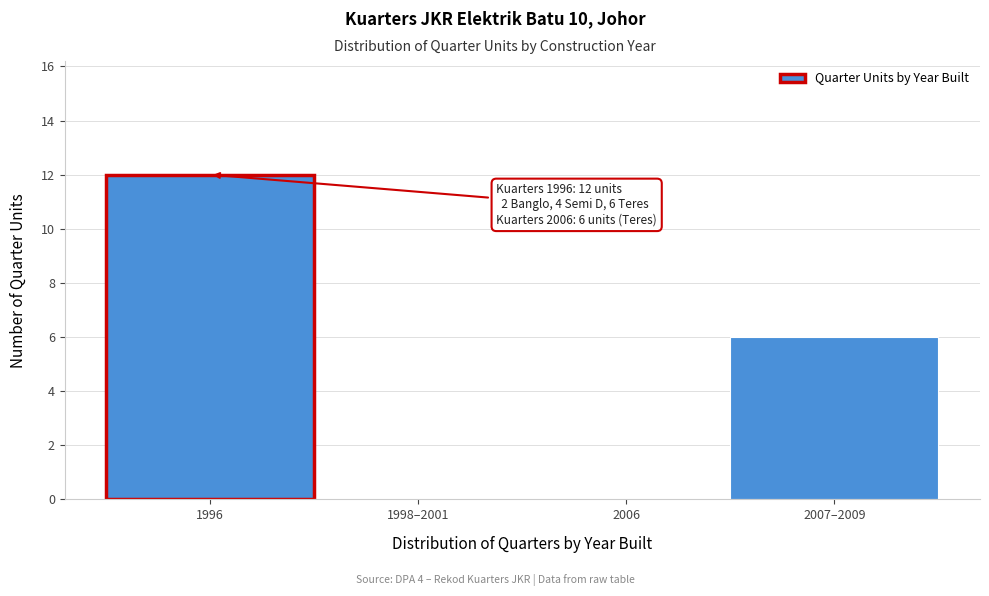

Reading left to right, transcribe all the data shown in this chart.

1996=12	1998–2001=0	2006=0	2007–2009=6